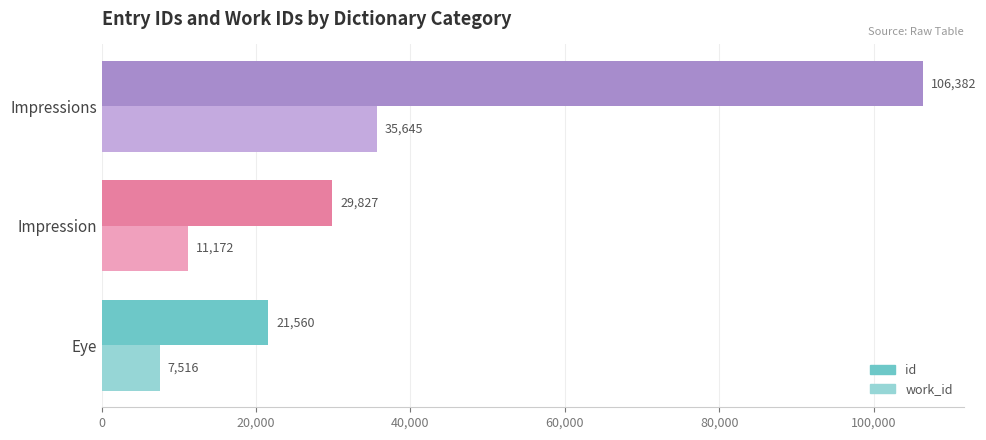

List the series in order of their peak value, lowest first.

work_id, id